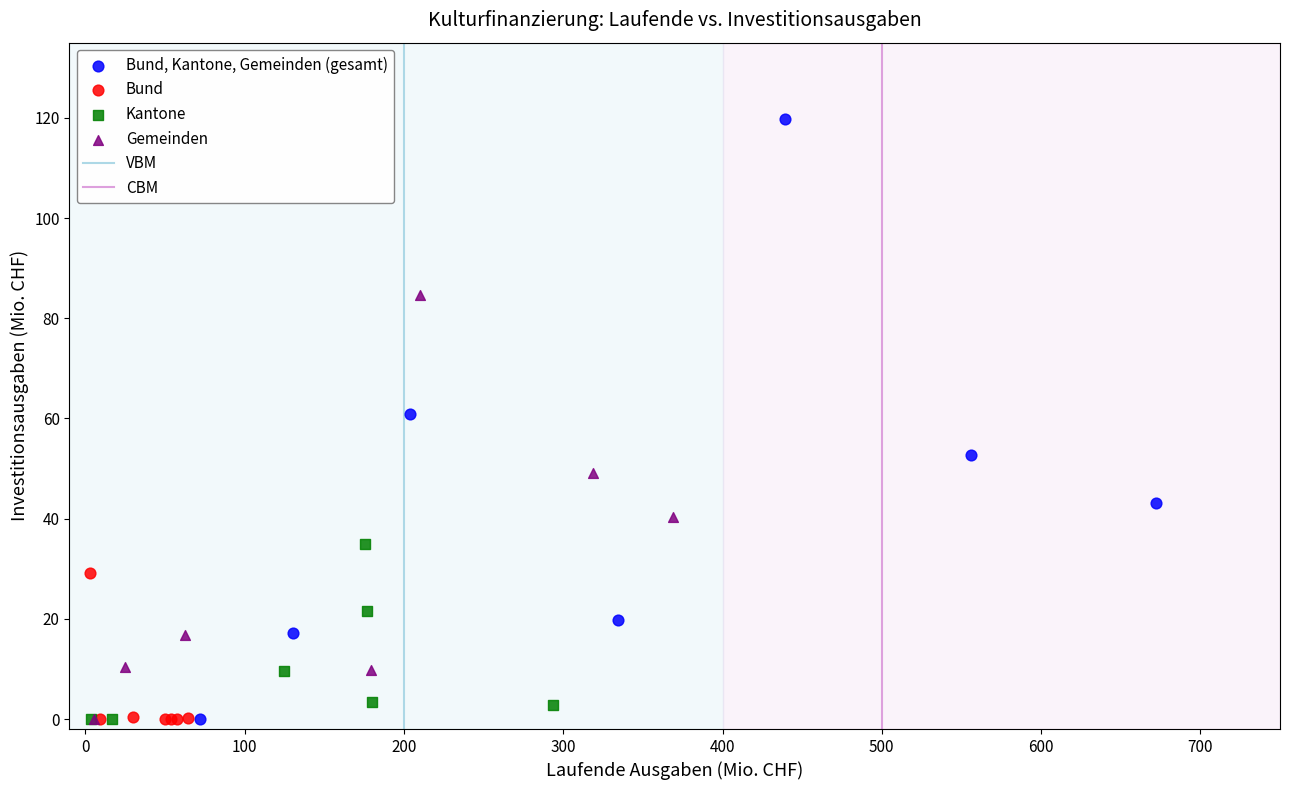

Which series has the largest Y range (max minus min)?

Bund, Kantone, Gemeinden (gesamt)